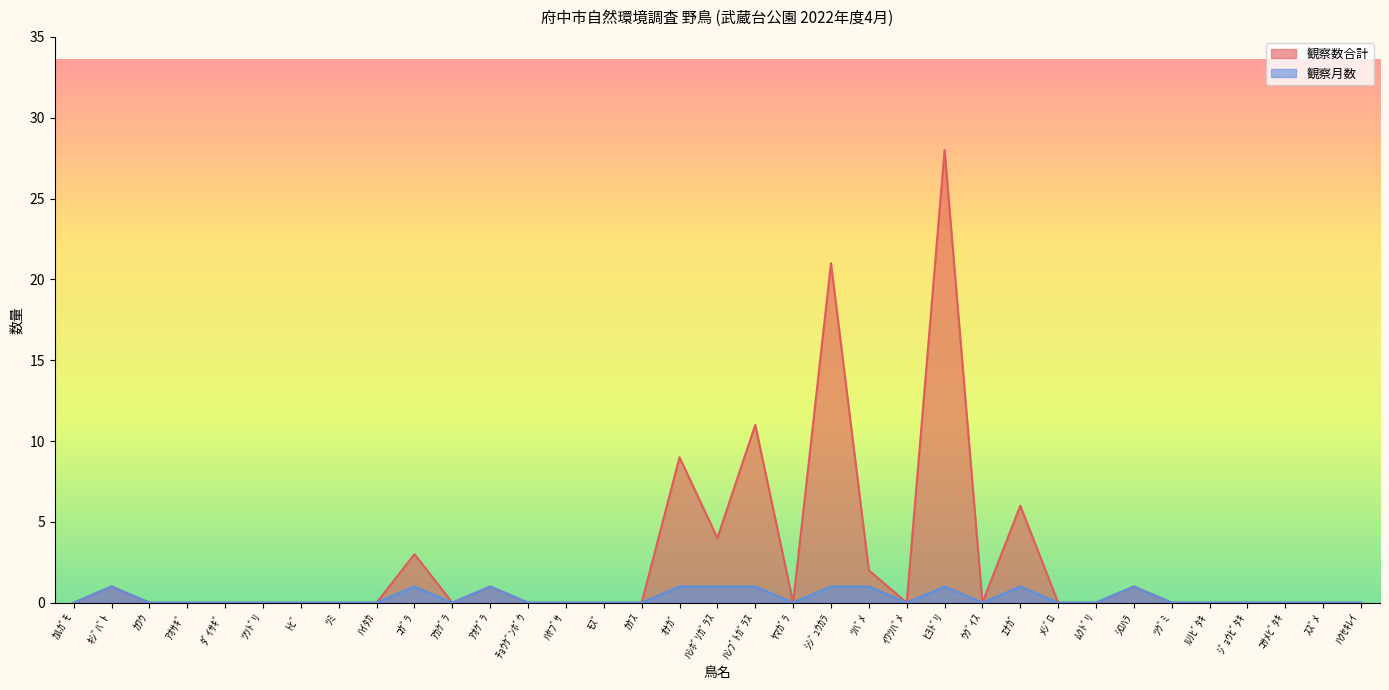

How many categories are shown in the chart?

35